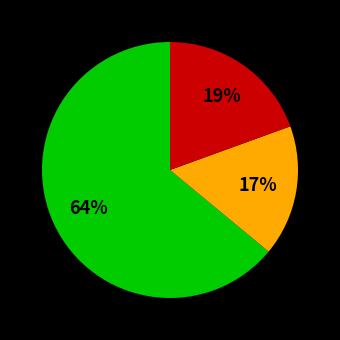

Does any single category account for the majority?

Yes